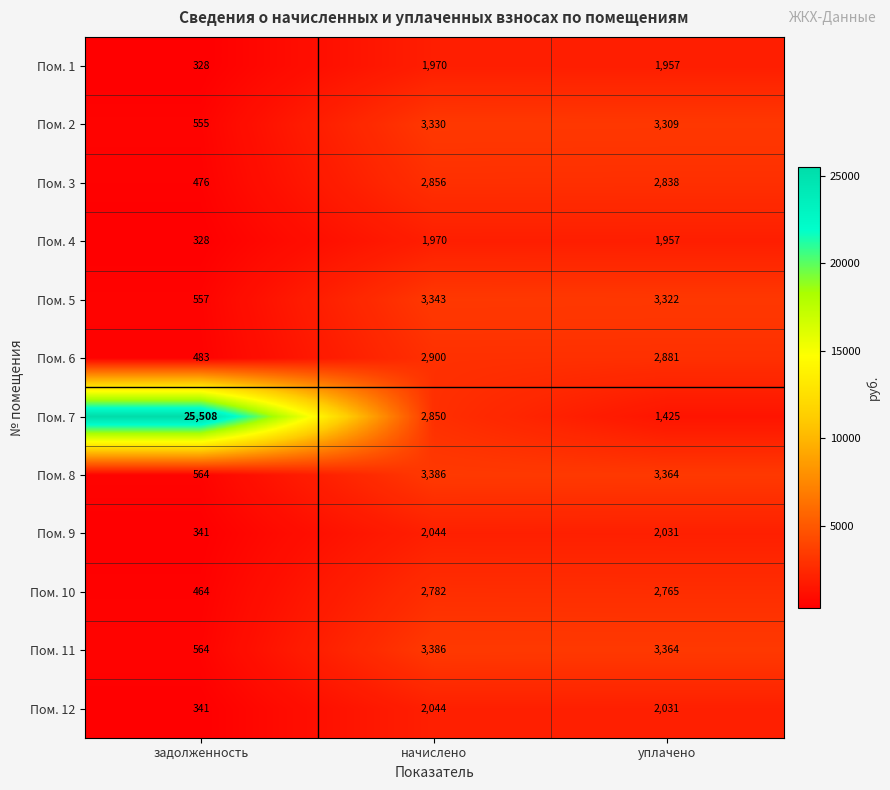

How many values in the Пом. 11 series are below 3364?

1